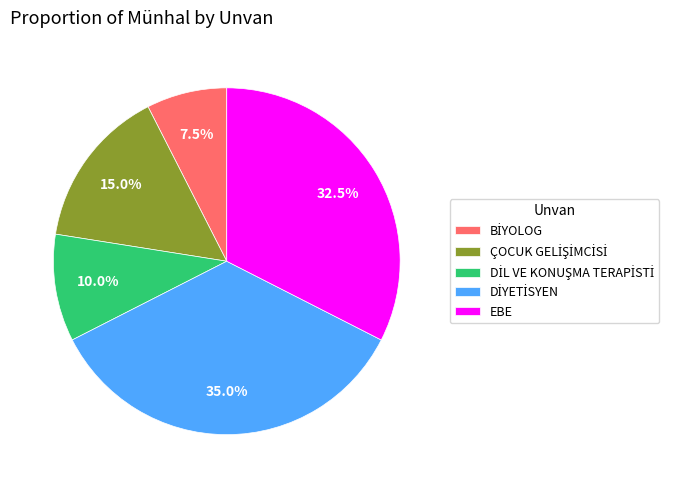

Is EBE the majority of the pie?

No